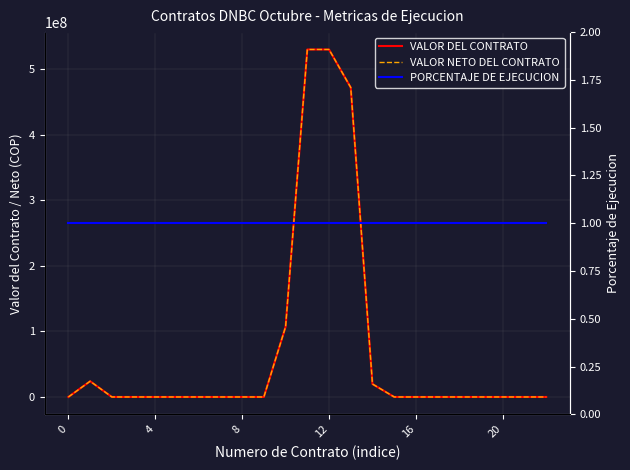

Which has a higher value, 4 or 16?

4